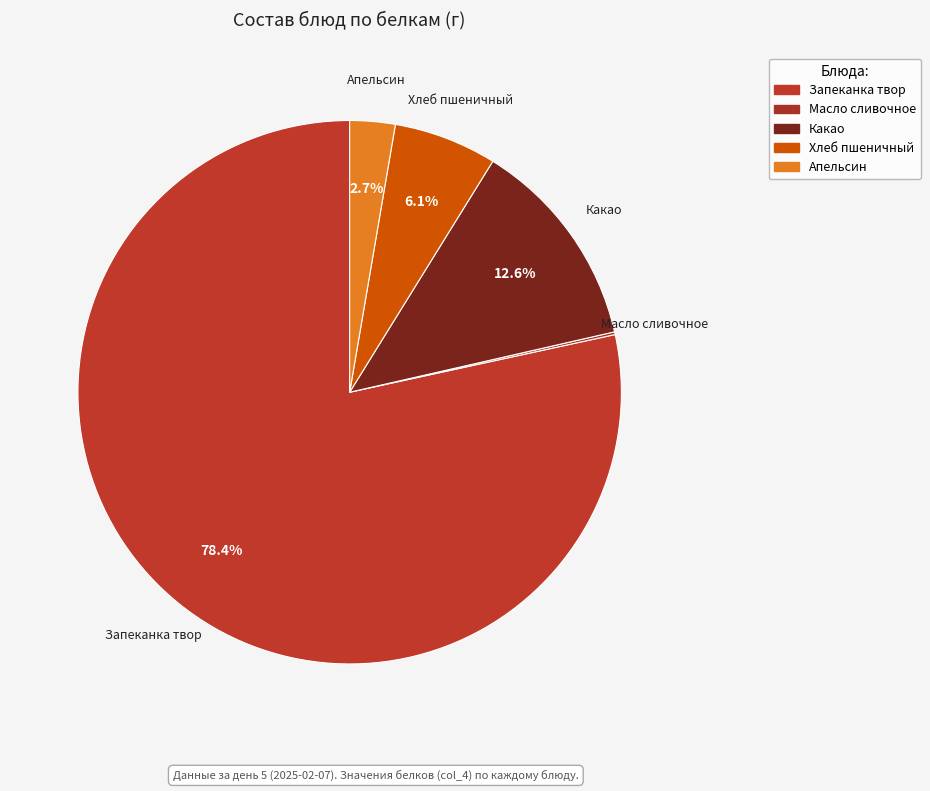

Which slice represents more than half of the pie?

Запеканка твор